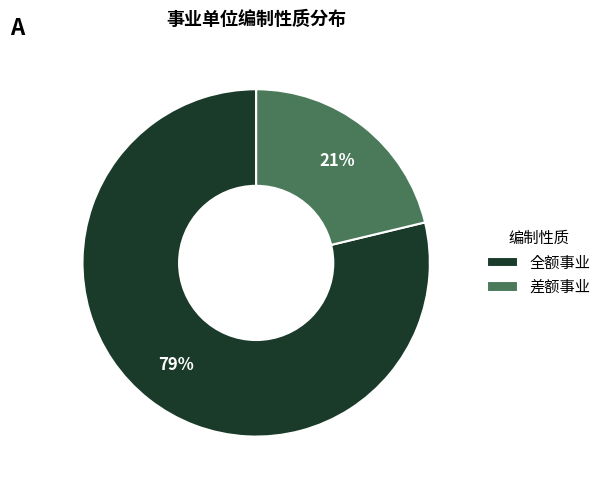

Which category has the smallest portion of the pie?

差额事业